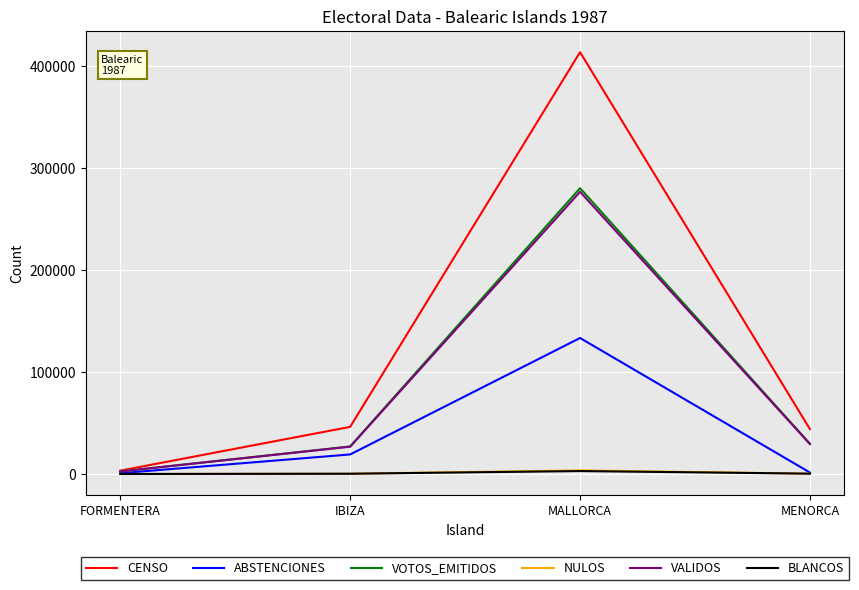

Which label corresponds to the largest value in the chart?

MALLORCA